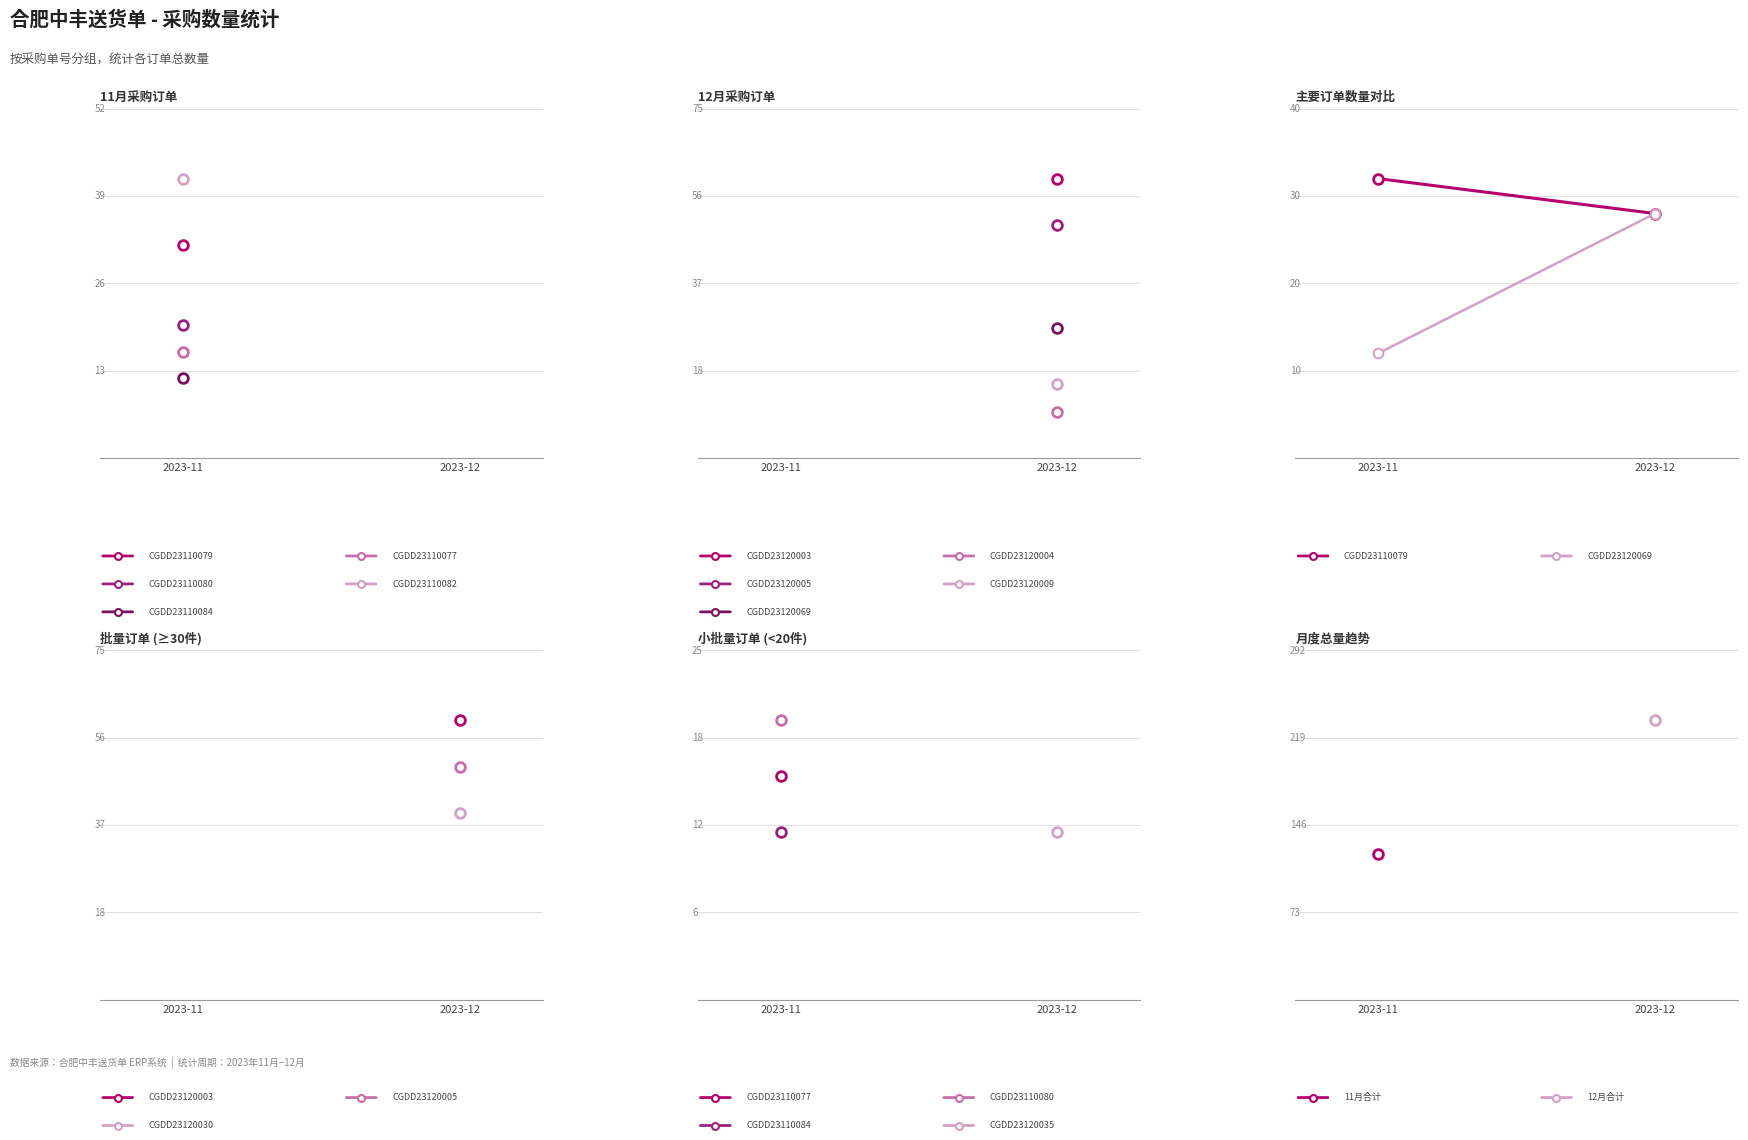

Rank the categories by CGDD23120069 value from lowest to highest.

2023-11, 2023-12